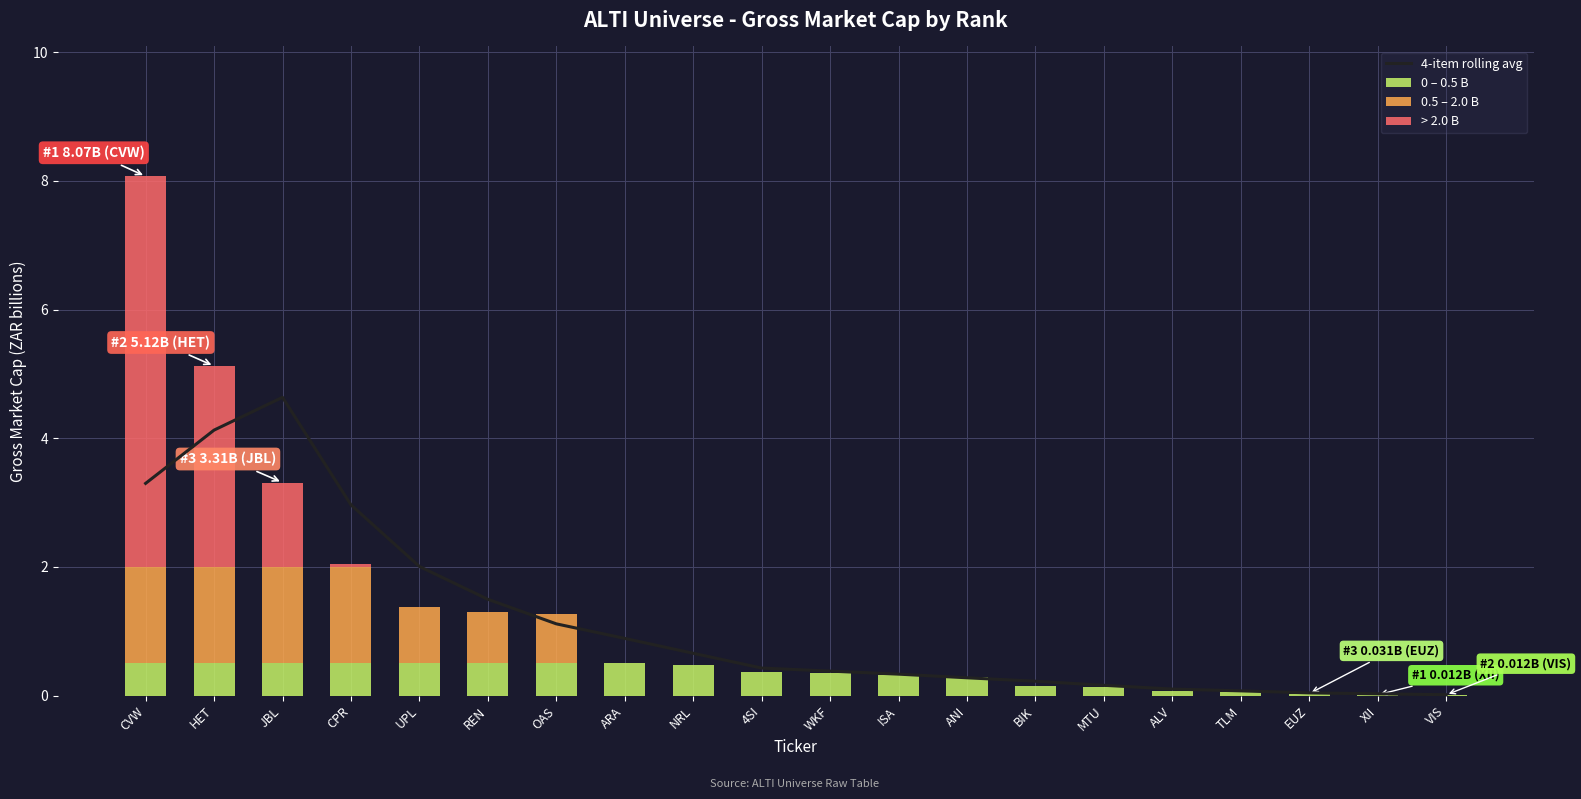

True or false: 0.5 – 2.0 B has a value of 1.0 at XII.

False